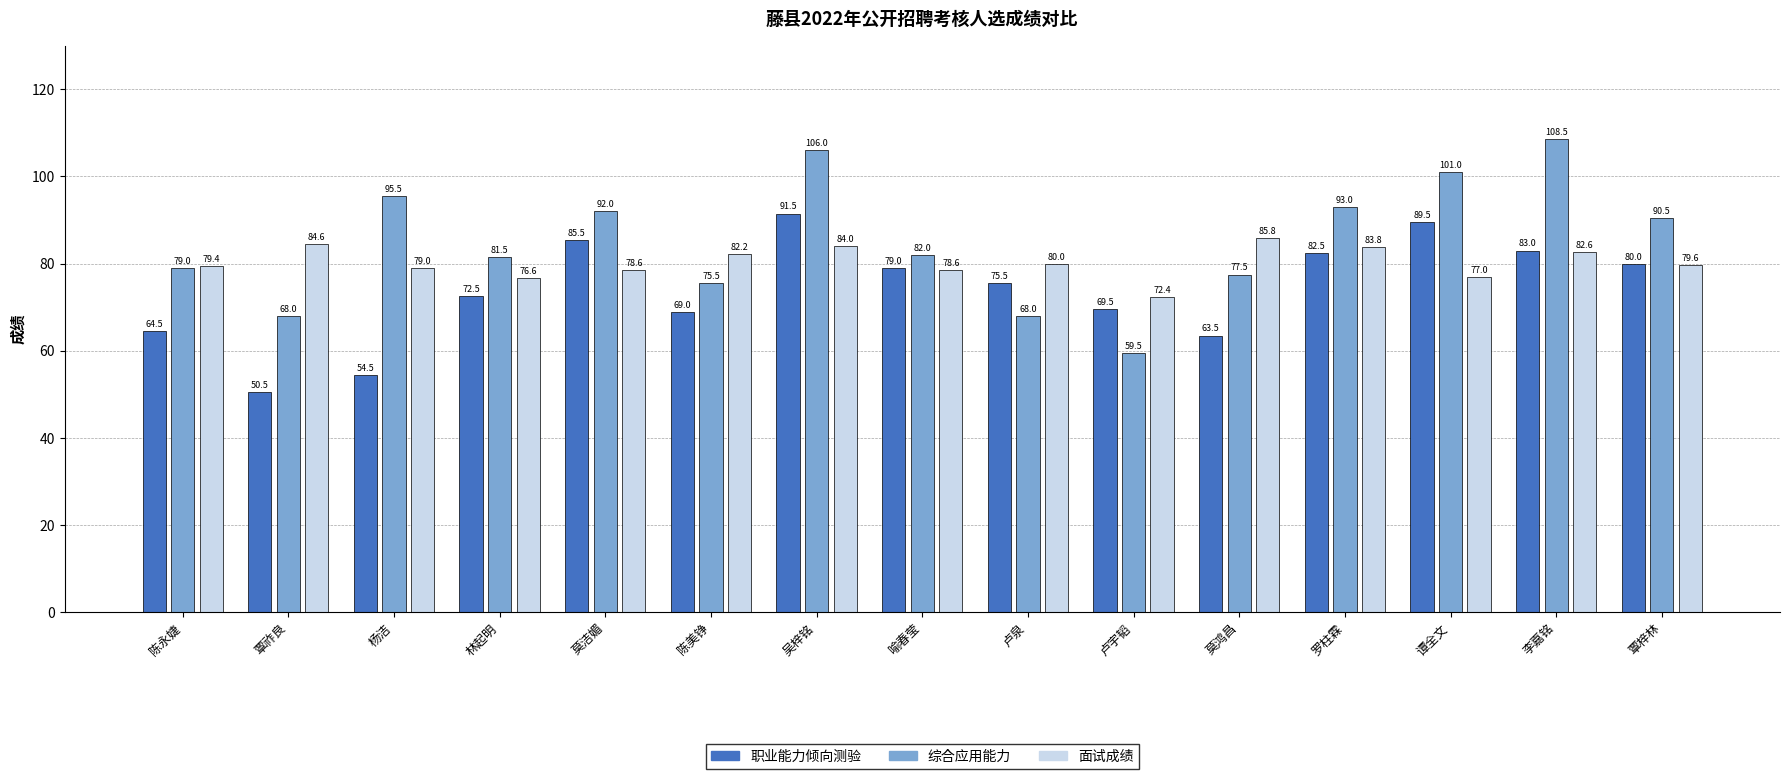

Is the value of 面试成绩 at 陈美铮 greater than the value of 职业能力倾向测验 at 莫鸿昌?

Yes